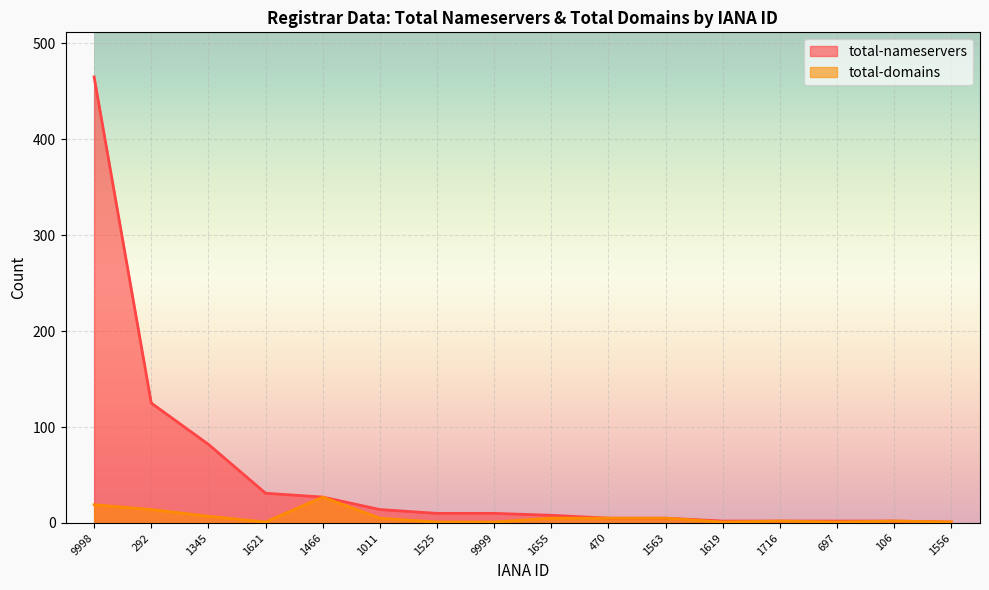

Which series has the largest range (max minus min)?

total-nameservers